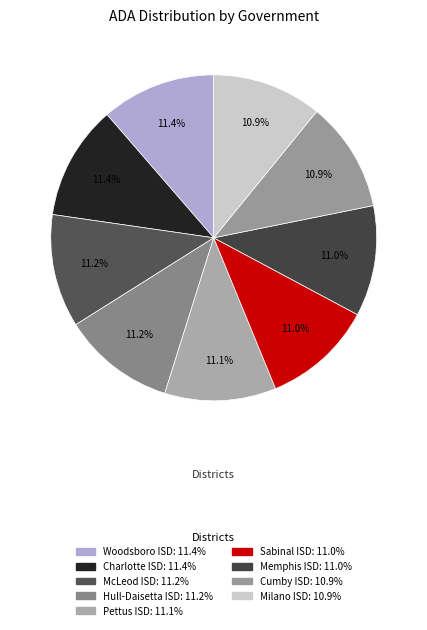

To the nearest percent, what percentage of the pie is McLeod ISD?

11%